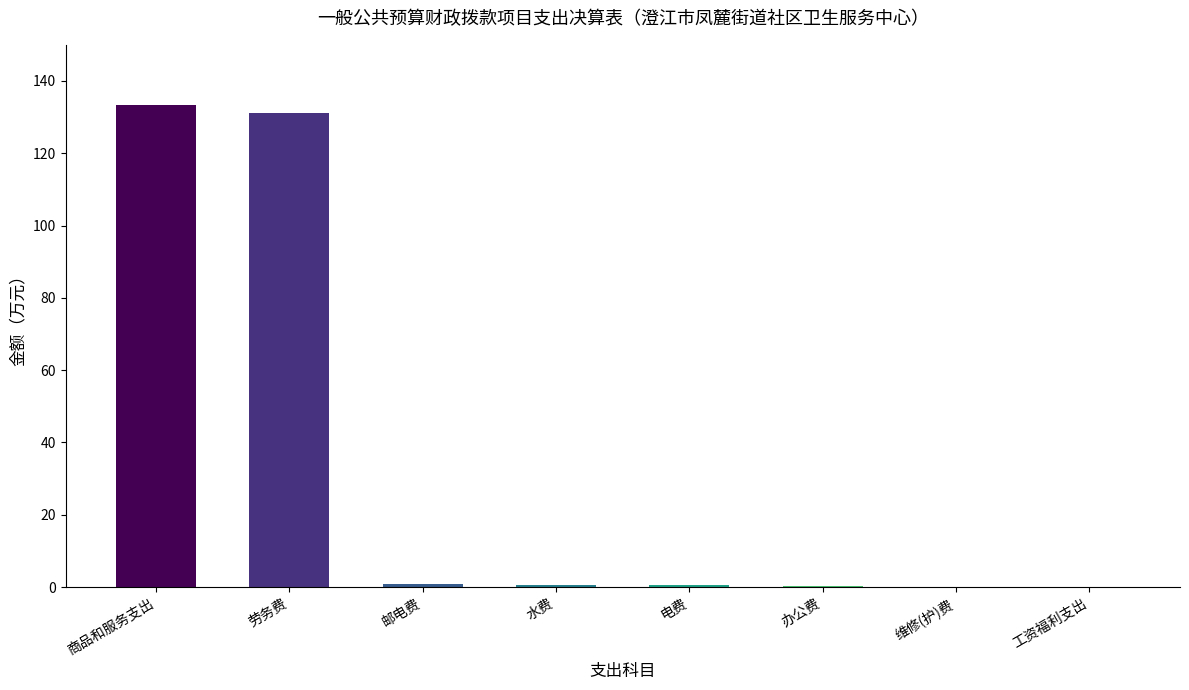

What value does the data have at 商品和服务支出?

133.4